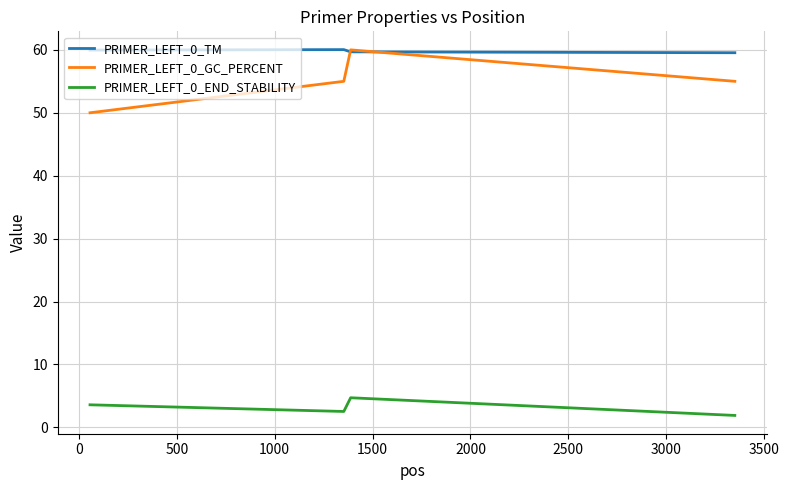

What is the smallest value displayed?

1.9